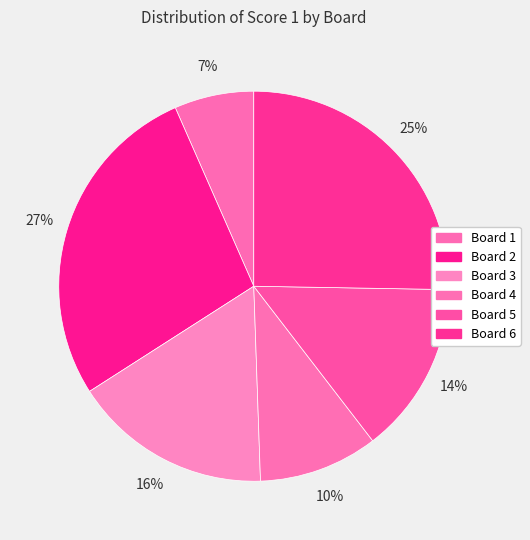

Is Board 2 the majority of the pie?

No